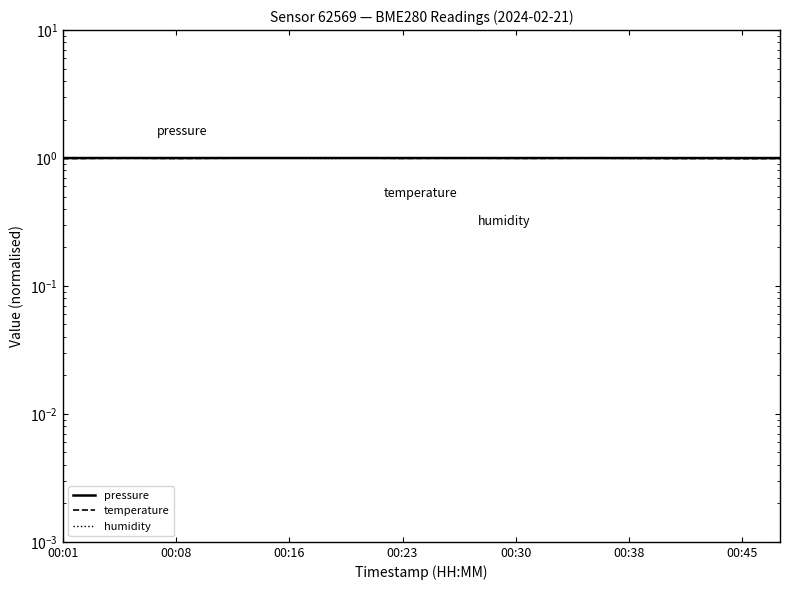

Which series has the largest total across all categories?

pressure